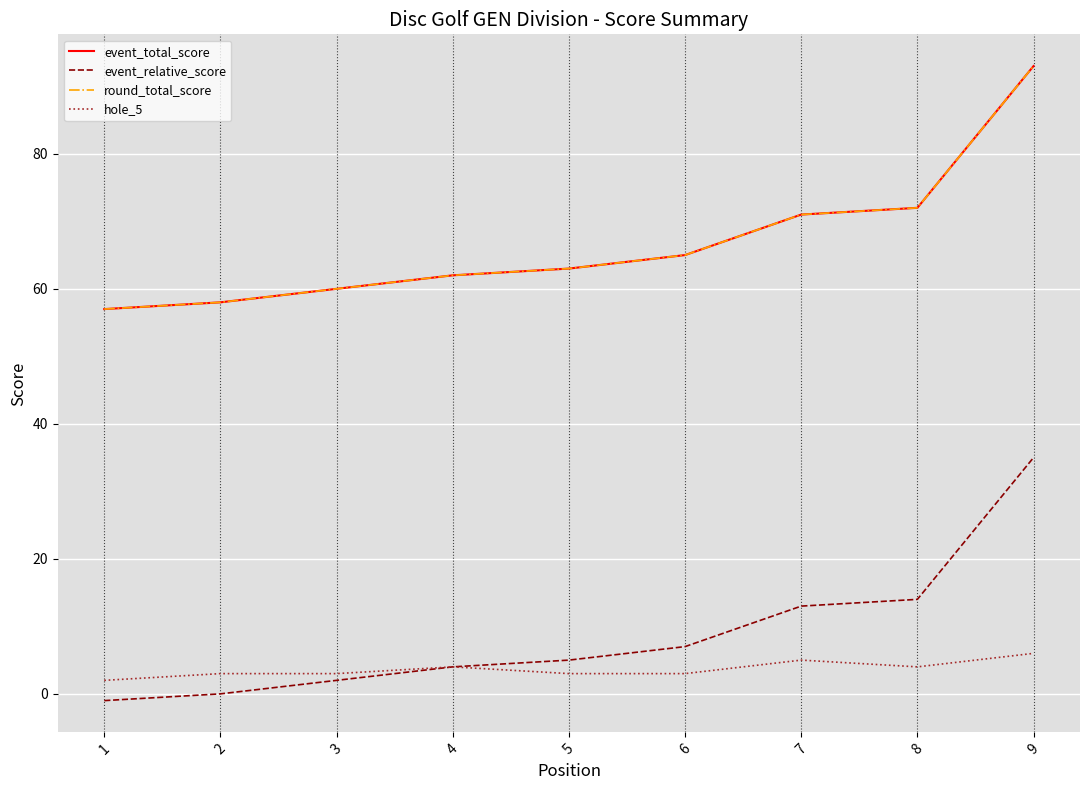

List the series in order of their peak value, lowest first.

hole_5, event_relative_score, event_total_score, round_total_score